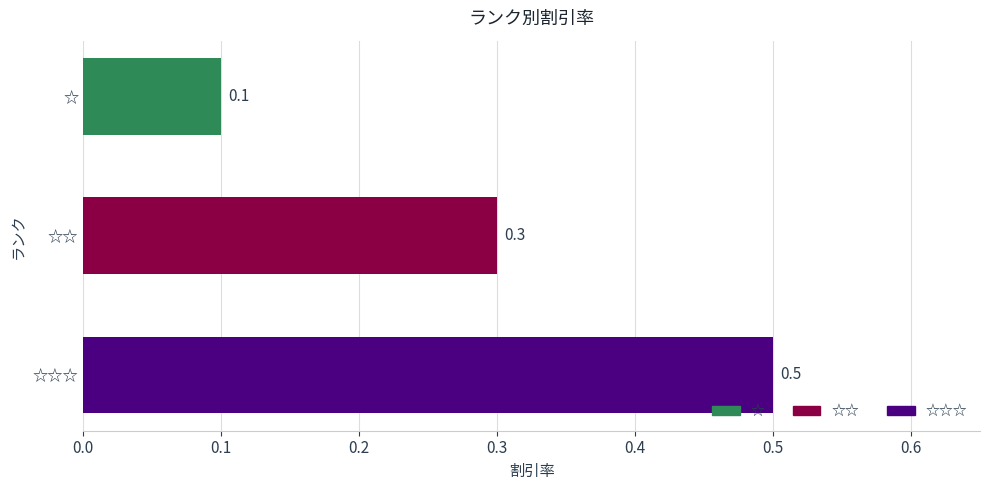

Rank the categories by value from highest to lowest.

☆☆☆, ☆☆, ☆